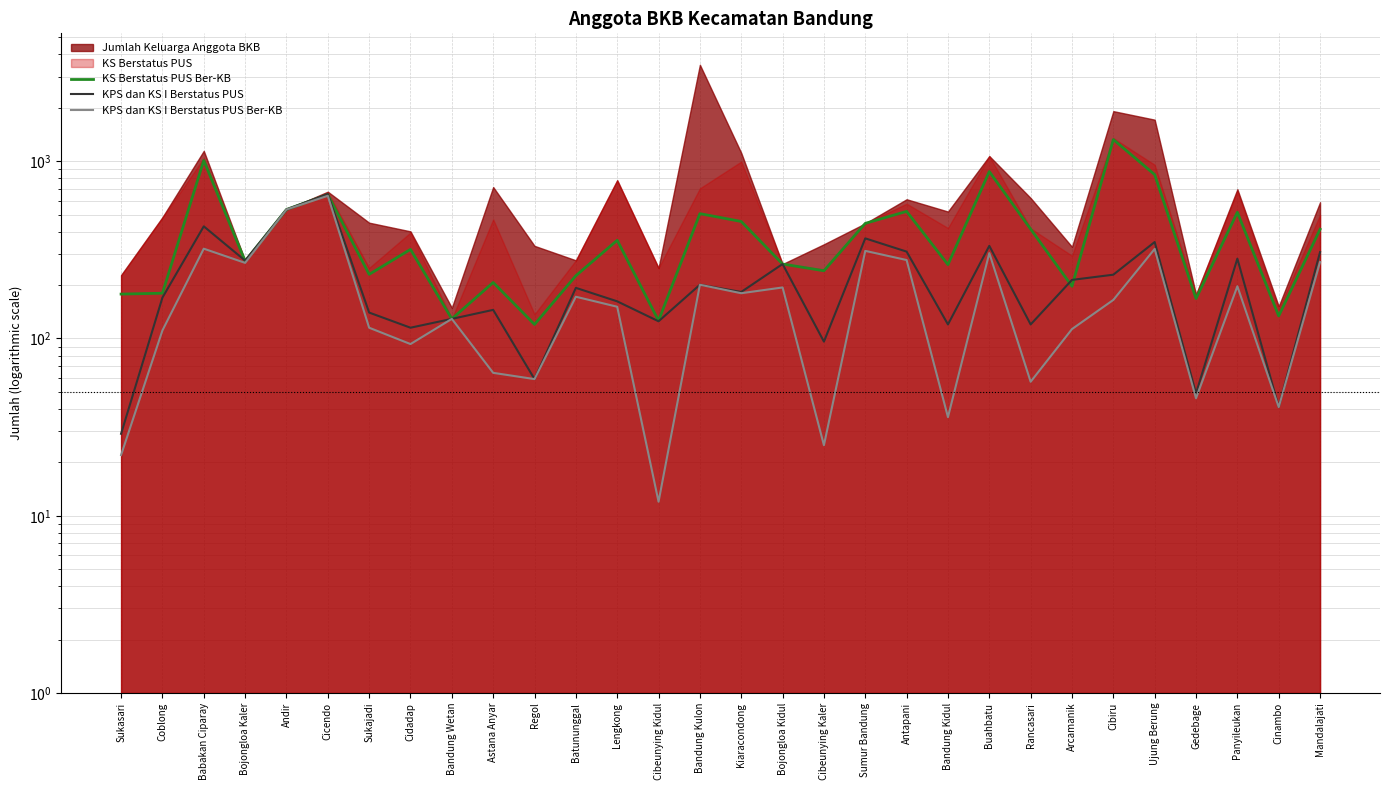

How many times do KS Berstatus PUS Ber-KB and KPS dan KS I Berstatus PUS cross each other?

4